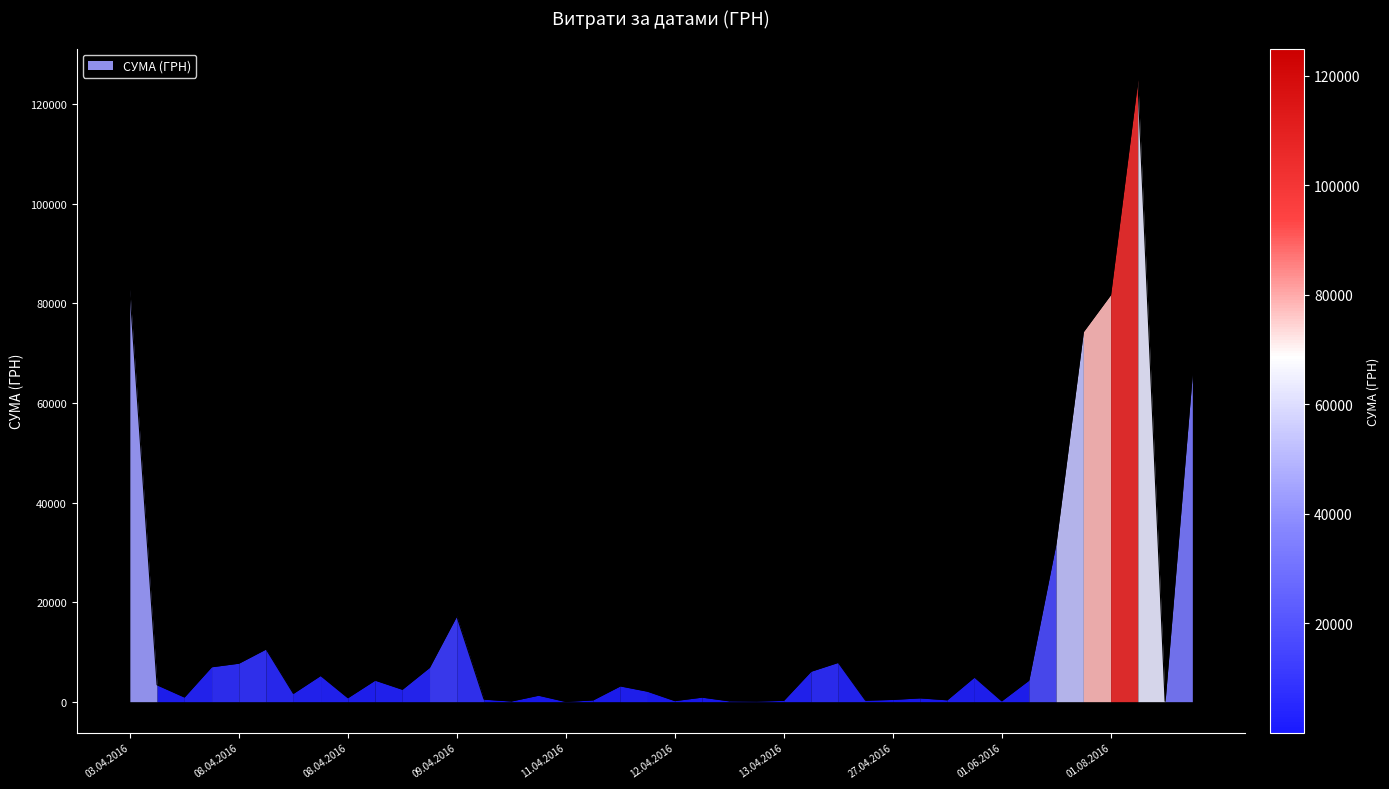

Rank the categories by value from lowest to highest.

11.04.2016, 07.09.2016, 13.04.2016, 11.04.2016, 12.04.2016, 01.06.2016, 12.04.2016, 13.04.2016, 27.04.2016, 11.04.2016, 04.05.2016, 27.04.2016, 10.04.2016, 27.04.2016, 08.04.2016, 12.04.2016, 05.04.2016, 11.04.2016, 08.04.2016, 12.04.2016, 08.04.2016, 12.04.2016, 06.04.2016, 01.07.2016, 08.04.2016, 24.05.2016, 08.04.2016, 17.04.2016, 08.04.2016, 05.04.2016, 08.04.2016, 22.04.2016, 08.04.2016, 09.04.2016, 29.07.2016, 03.11.2016, 29.07.2016, 01.08.2016, 03.04.2016, 30.08.2016